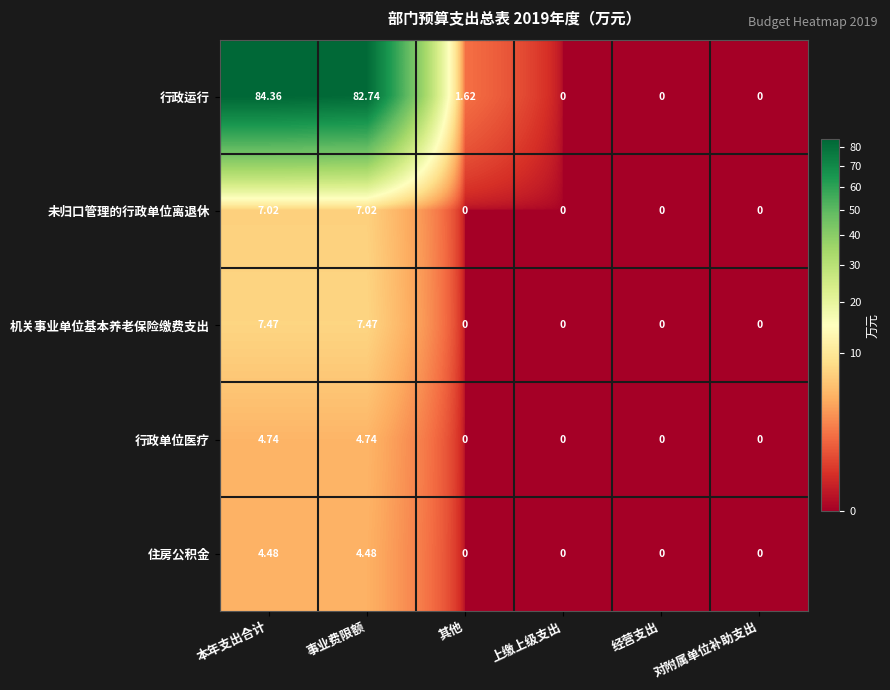

List the series in order of their peak value, lowest first.

住房公积金, 行政单位医疗, 未归口管理的行政单位离退休, 机关事业单位基本养老保险缴费支出, 行政运行